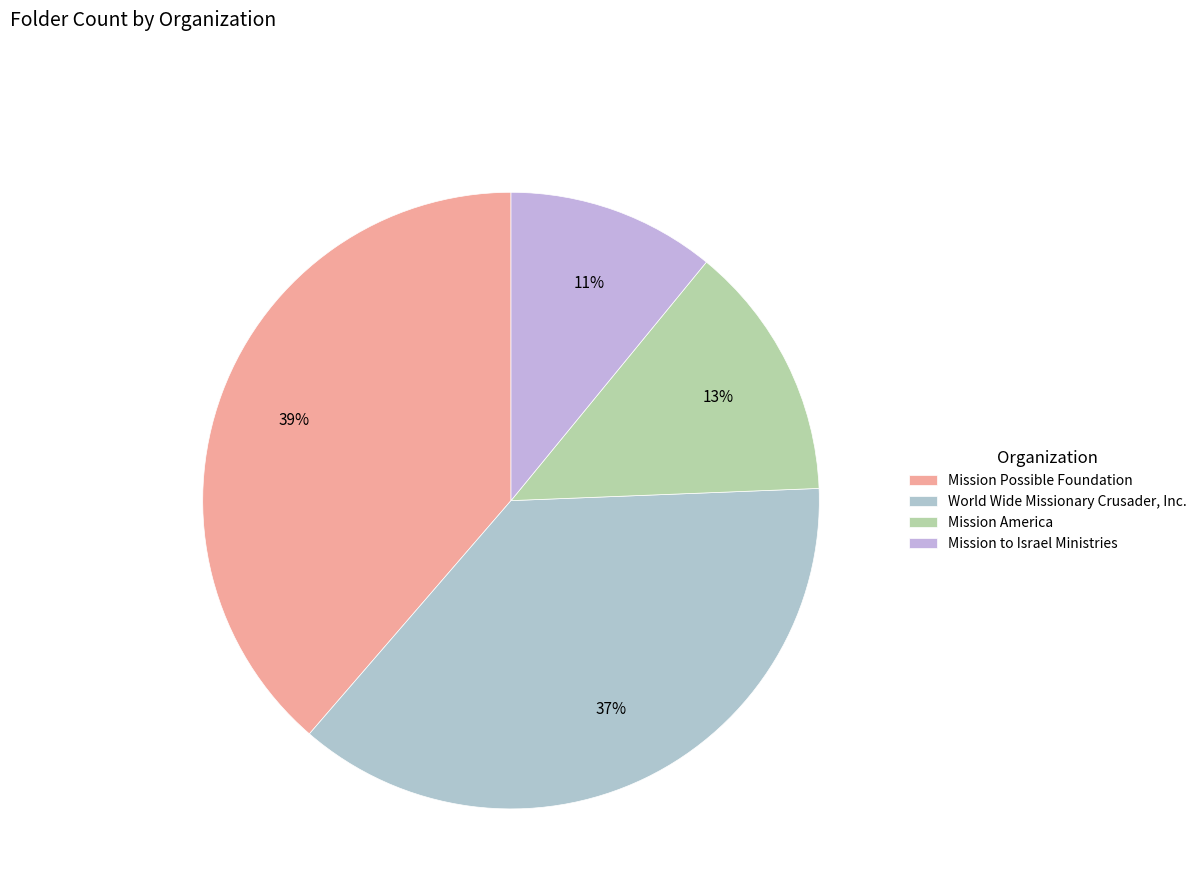

Between World Wide Missionary Crusader, Inc. and Mission Possible Foundation, which is larger?

Mission Possible Foundation